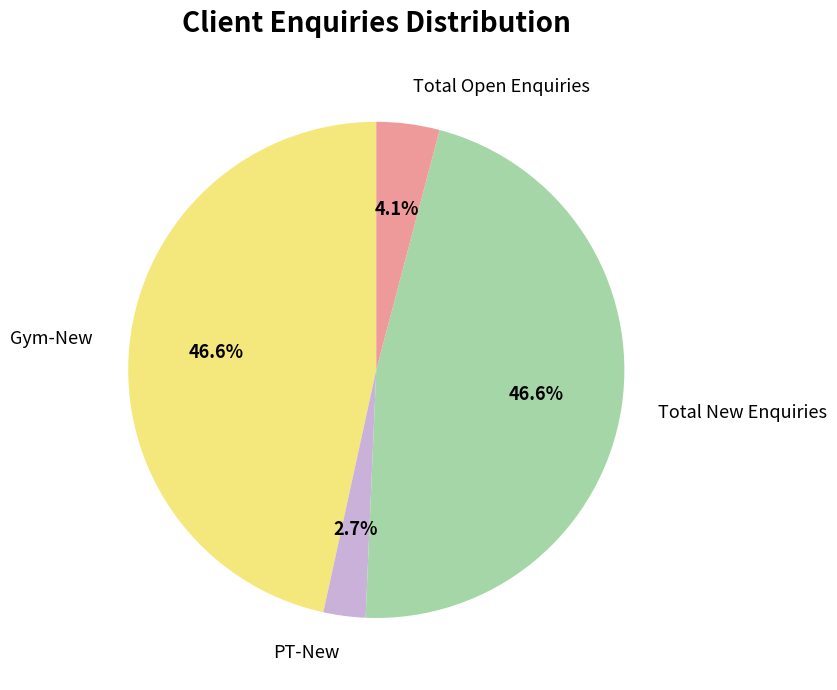

What percentage do Total Open Enquiries and Gym-New together represent?

50.7%